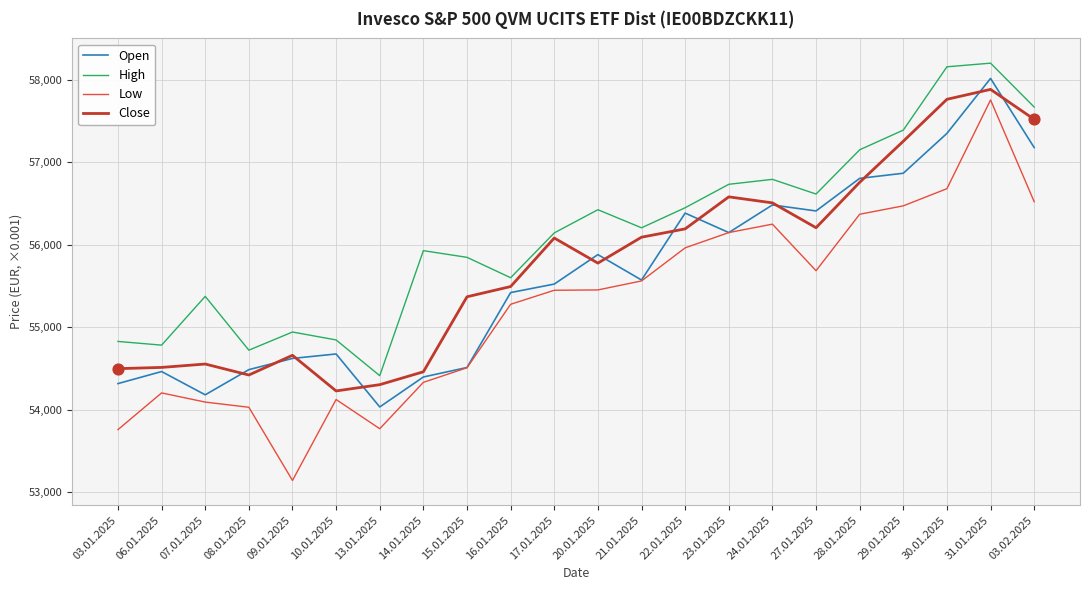

Is the value of High at 07.01.2025 greater than the value of Open at 20.01.2025?

No